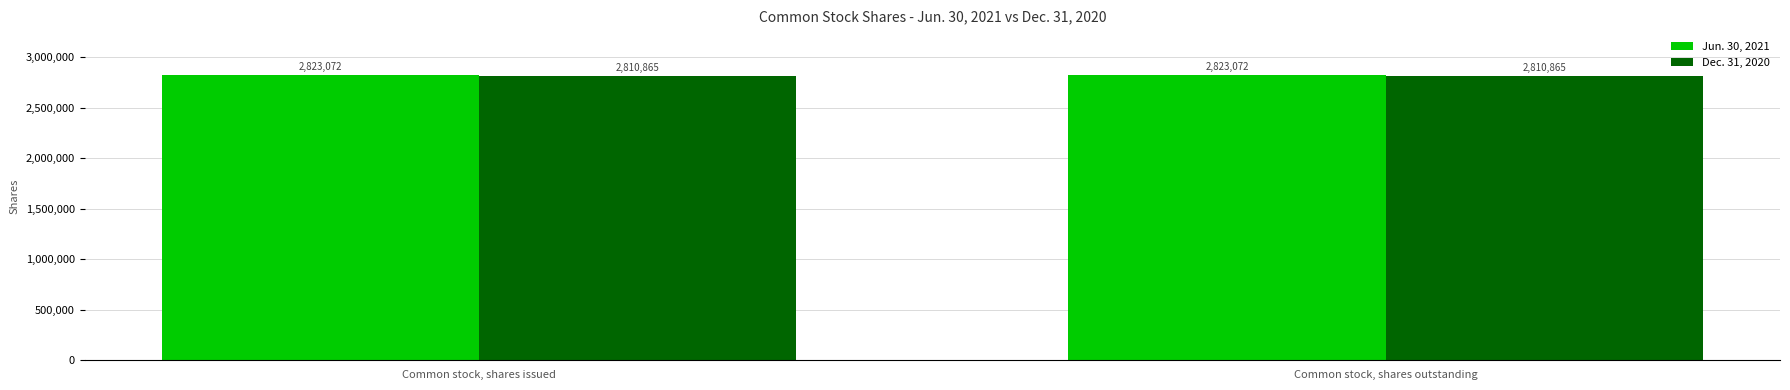

What is the greatest value displayed?

2823072